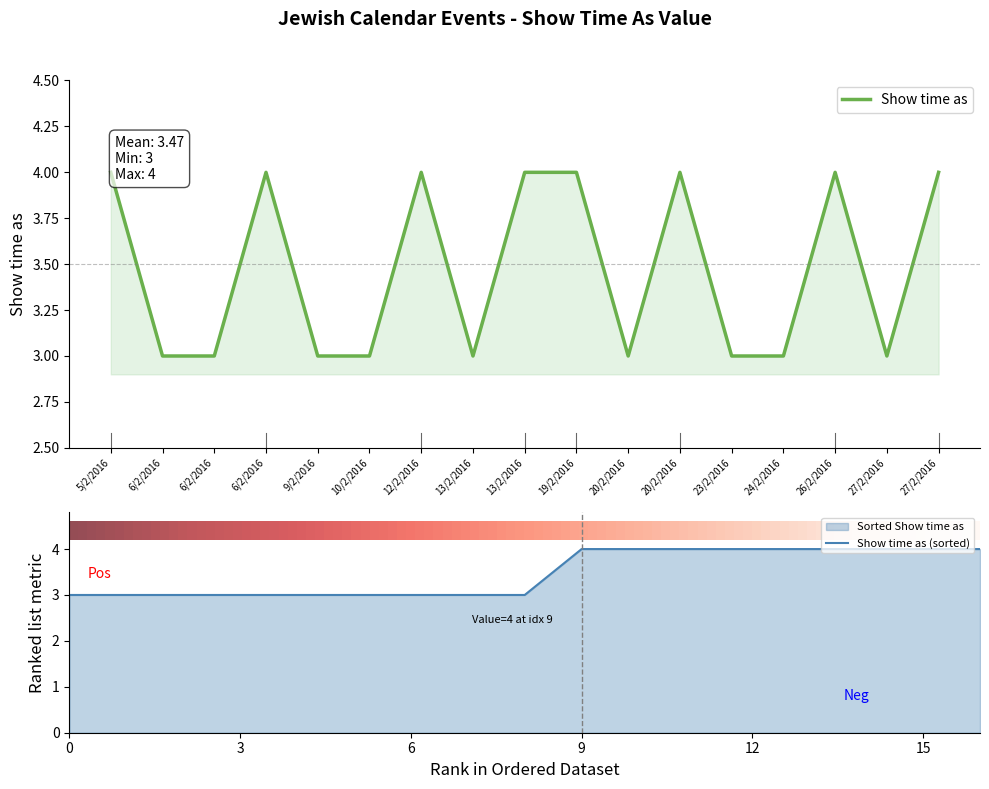

What is the sum of the values at 6/2/2016 and 20/2/2016?

6